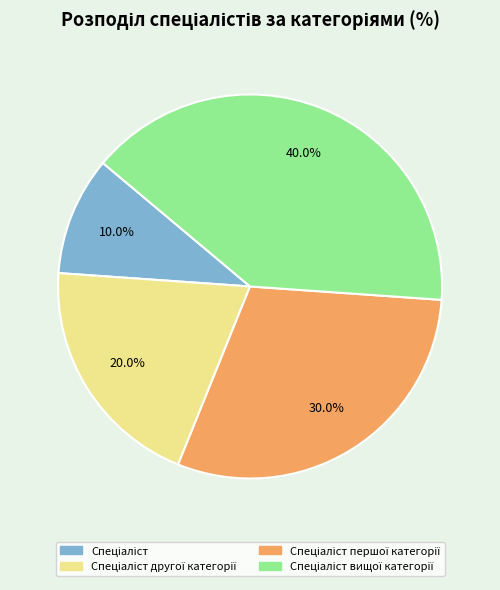

Does any single category account for the majority?

No